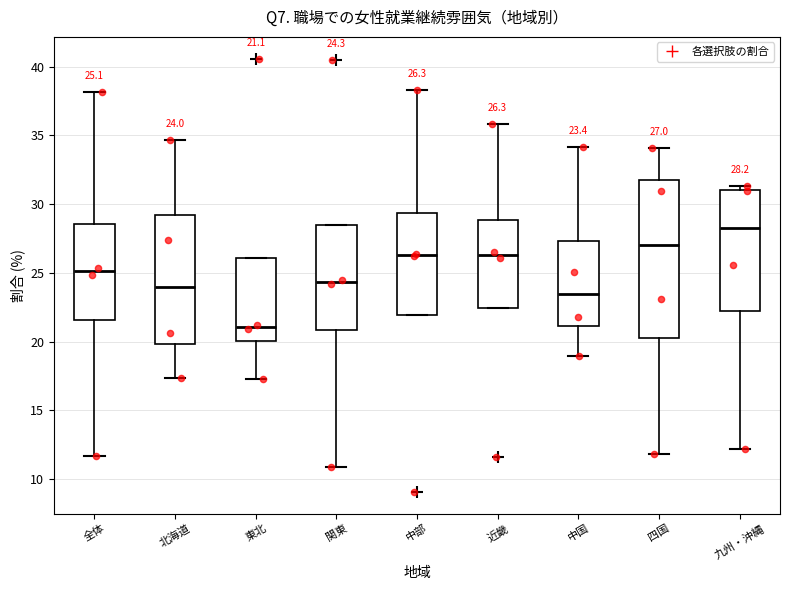

Which box is the tallest, from its lower edge to its upper edge?

四国